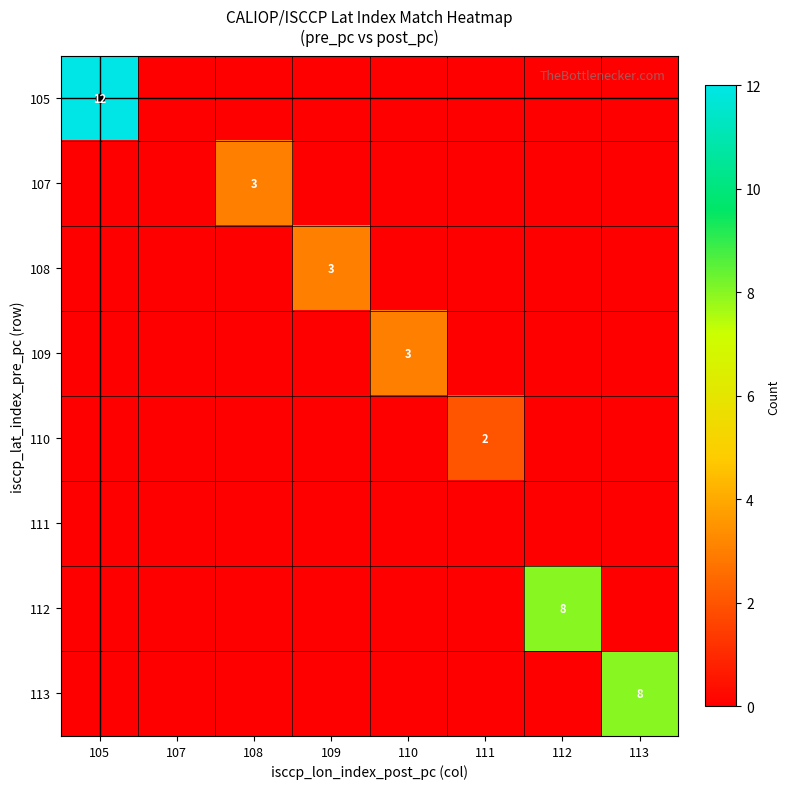

What is the difference between the highest and lowest values at 111?

2